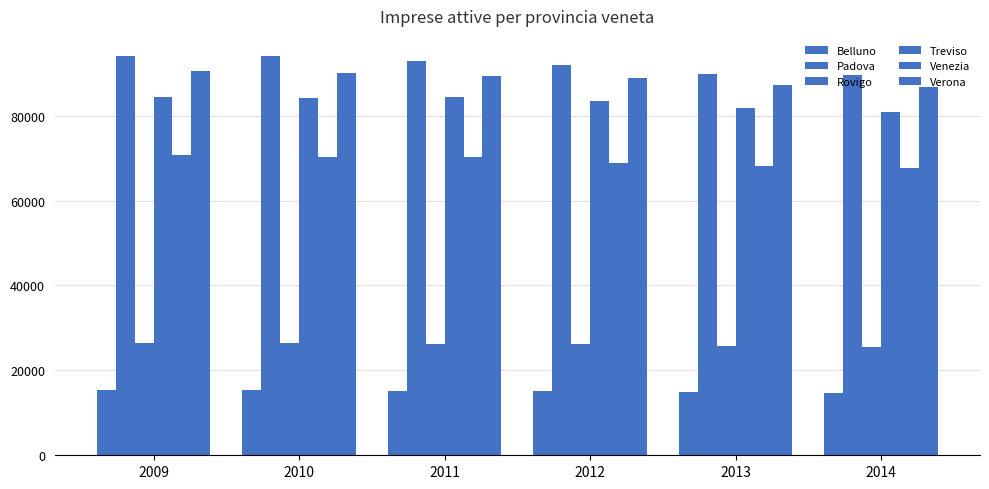

Reading right to left, what are all the values shown in this chart?

Belluno: 14756	14859	15095	15213	15294	15298
Padova: 89494	89926	92040	92783	94024	94100
Rovigo: 25607	25791	26103	26304	26338	26457
Treviso: 80881	81829	83505	84387	84189	84456
Venezia: 67795	68187	68966	70371	70229	70861
Verona: 86733	87305	88881	89433	90114	90473